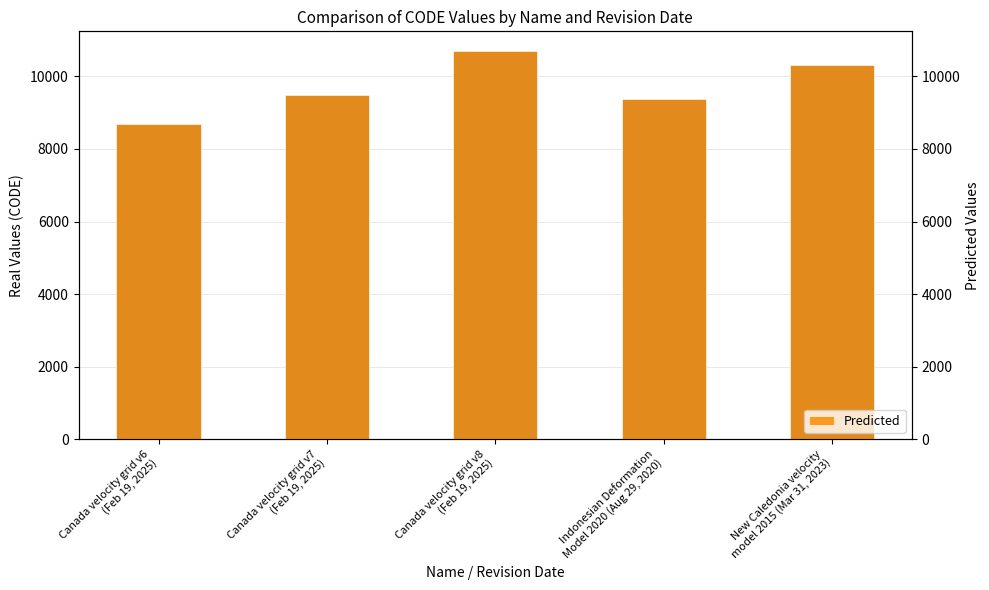

How many bars are there in each group?

2